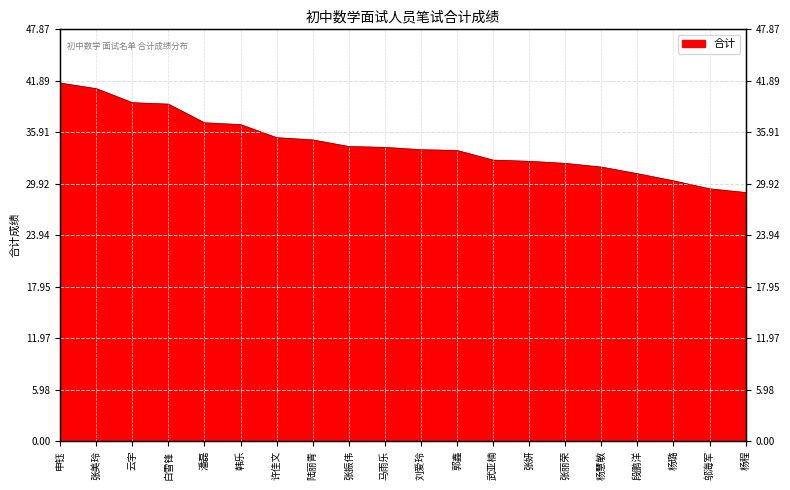

How many categories are shown in the chart?

20